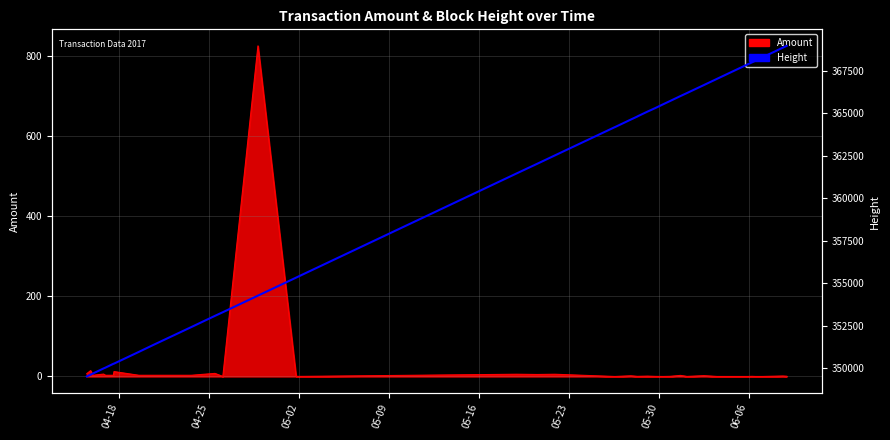

Reading left to right, extract all data points from this chart.

349502	349610	349671	349977	350020	350248	350248	350259	350950	351327	352411	353073	353288	354264	355325	355510	361463	362029	362526	364190	364195	364633	364820	364827	364827	365106	365325	365536	365729	366021	366201	366668	367038	367879	368011	368106	368116	368306	368872	368978